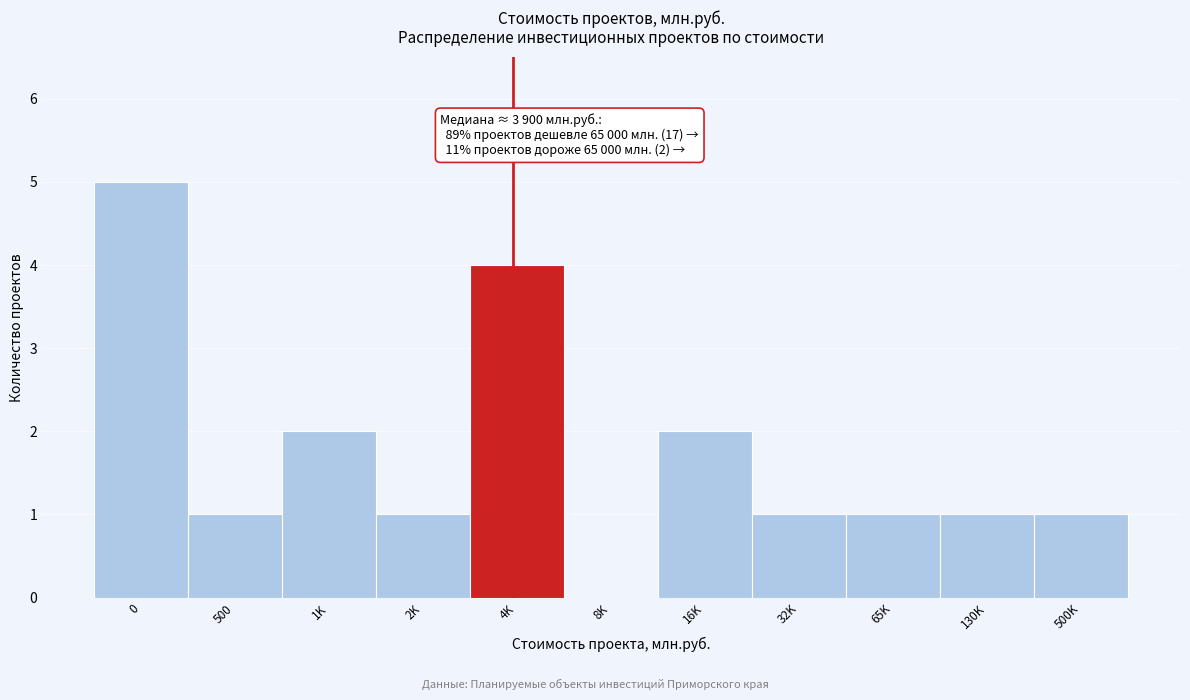

Reading left to right, transcribe all the data shown in this chart.

0=5	500=1	1K=2	2K=1	4K=4	8K=0	16K=2	32K=1	65K=1	130K=1	500K=1